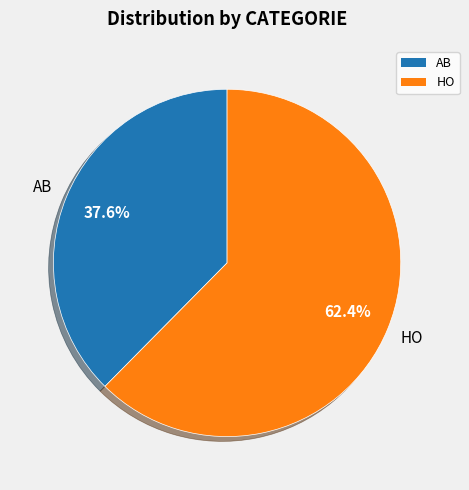

Is HO the majority of the pie?

Yes